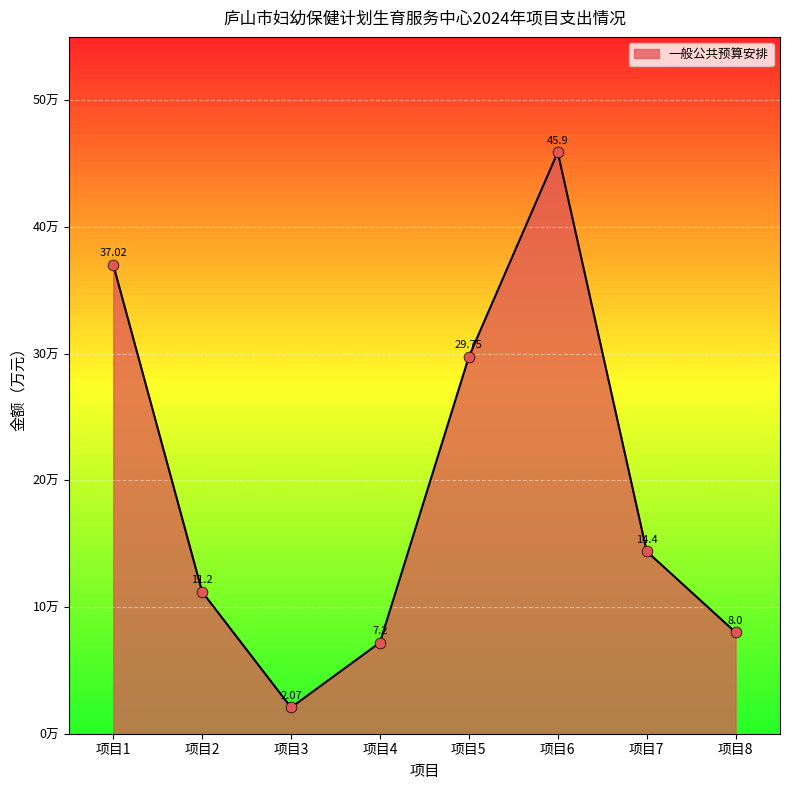

Approximately how many times larger is the value at 项目2 compared to 项目8?

1.4